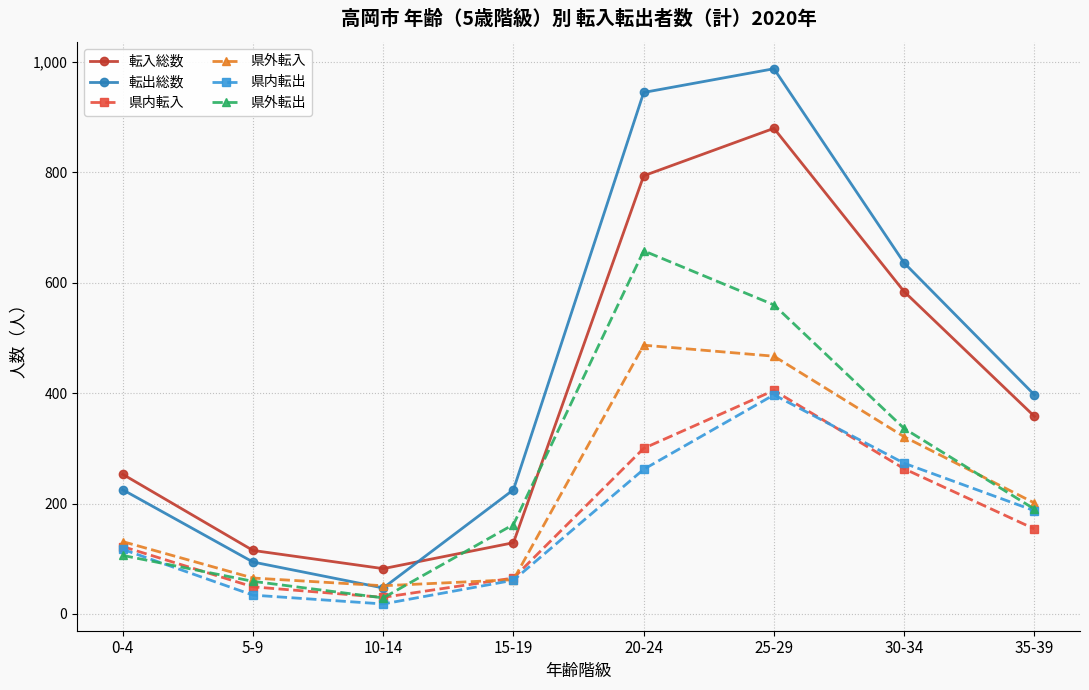

How many interior local peaks does the 転入総数 series have?

1